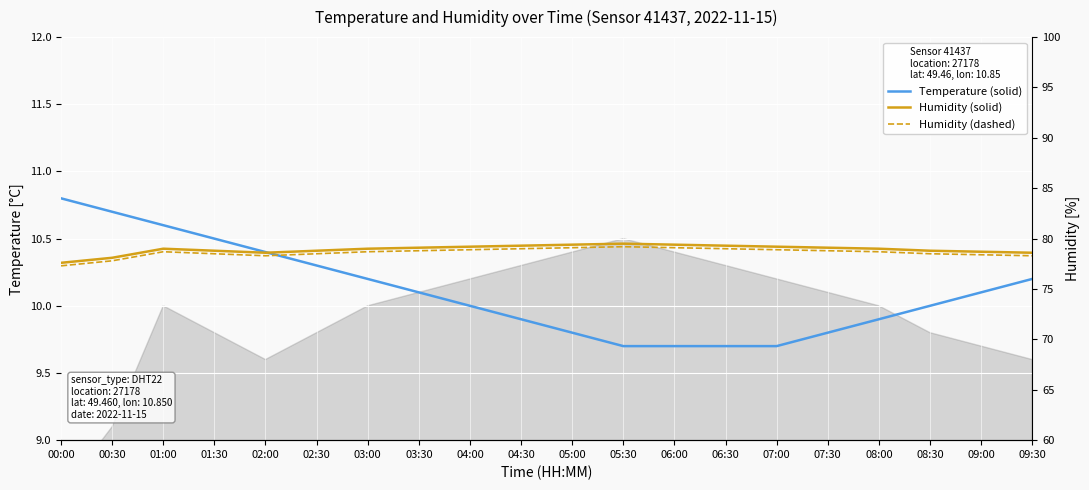

At 04:30, list the series in order from smallest to largest.

Temperature, Humidity (smoothed), Humidity